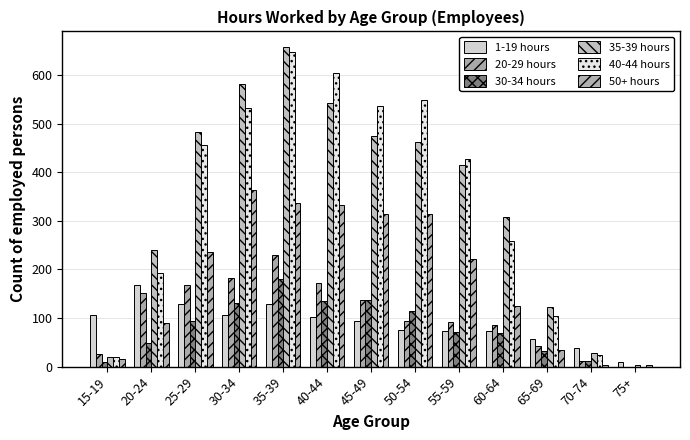

The value of 30-34 hours at 55-59 is 22. True or false?

False